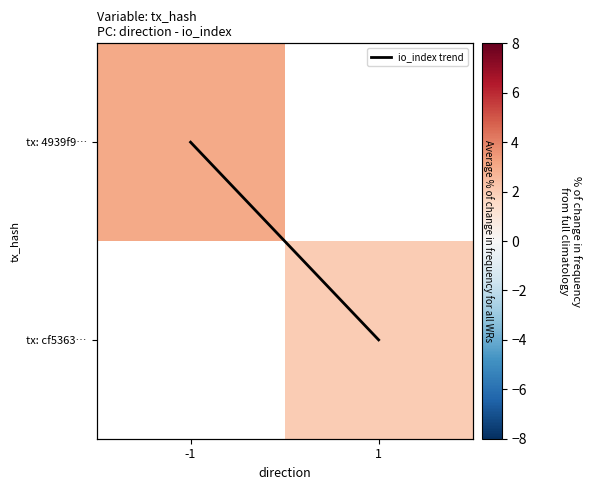

Which series has the largest total across all categories?

io_index trend